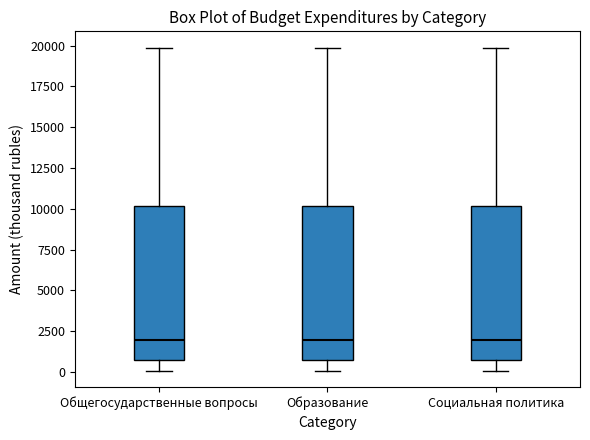

Reading left to right, read every box against the y-axis: the position of its median line, the range the box covers, and the ends of its whiskers. The values are not printed on the chart, so give them approximately, as read against the axis.

Общегосударственные вопросы: median 2000, box 500 to 10000, whiskers 0 to 20000
Образование: median 2000, box 500 to 10000, whiskers 0 to 20000
Социальная политика: median 2000, box 500 to 10000, whiskers 0 to 20000